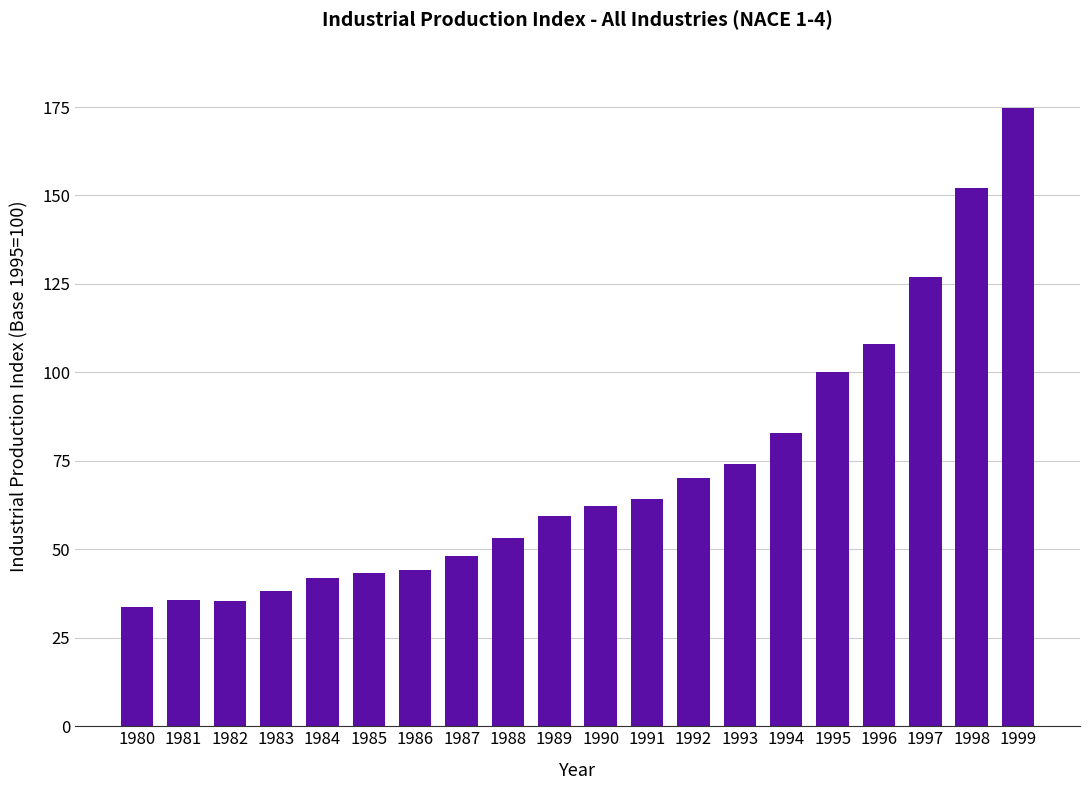

Are the bars grouped side by side (vs. stacked)?

No